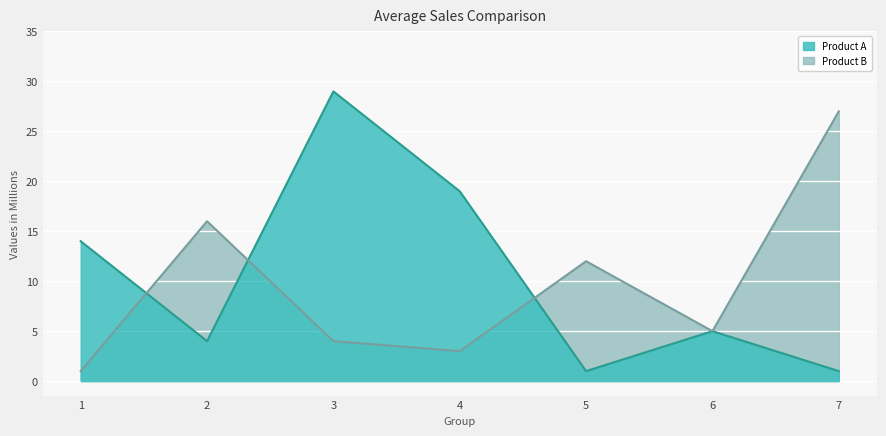

What is the sum of all Product A values?

73